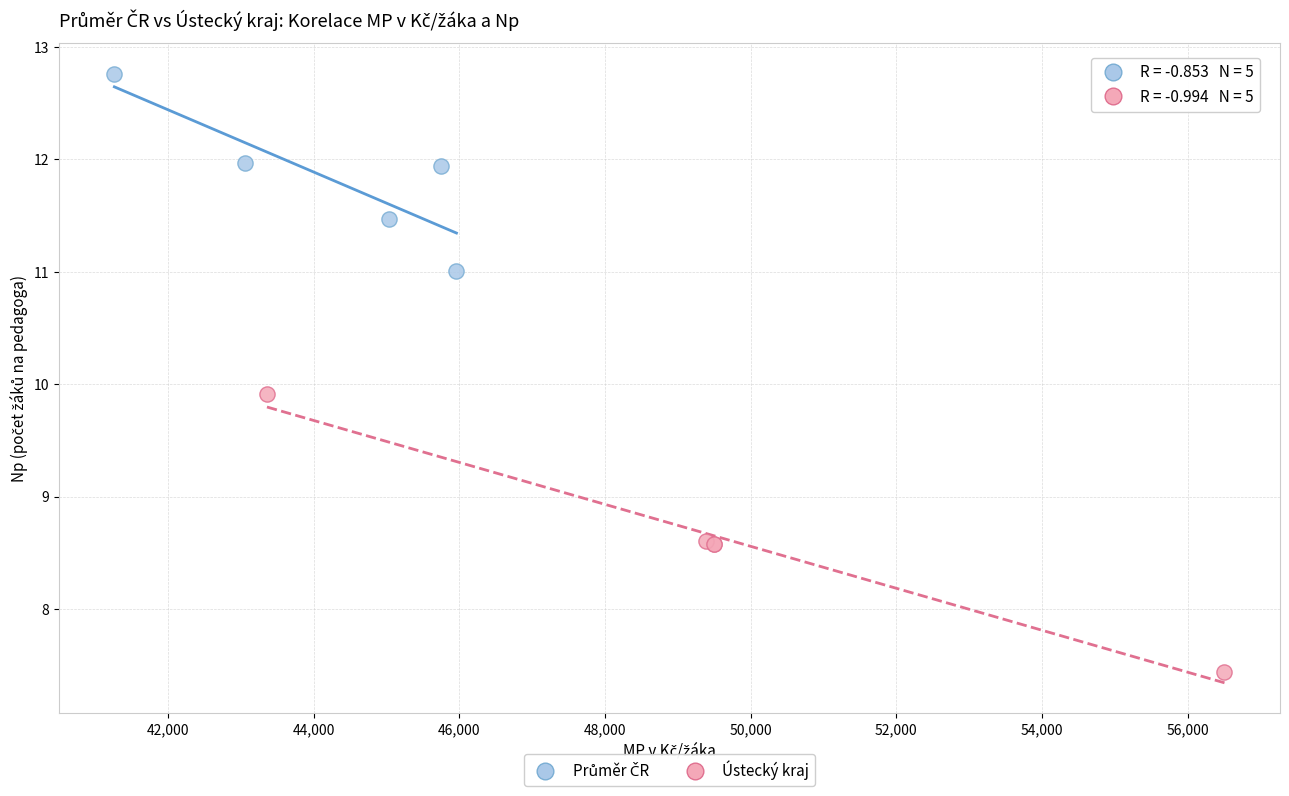

Which series contains the lowest Y value?

Ústecký kraj